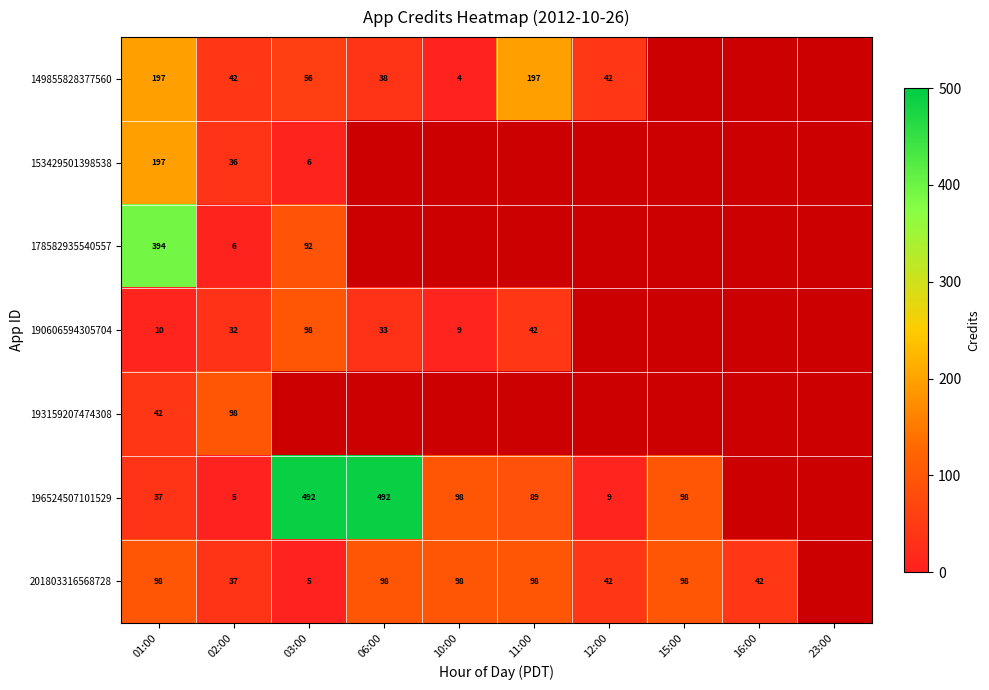

At 02:00, list the series in order from smallest to largest.

196524507101529, 178582935540557, 190606594305704, 153429501398538, 201803316568728, 149855828377560, 193159207474308